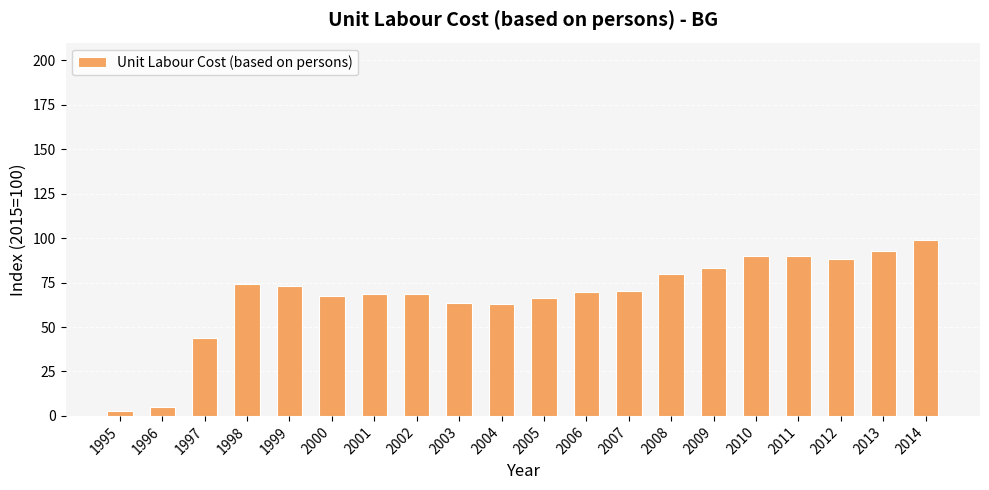

Where is the data nearest to the value 50?

1997